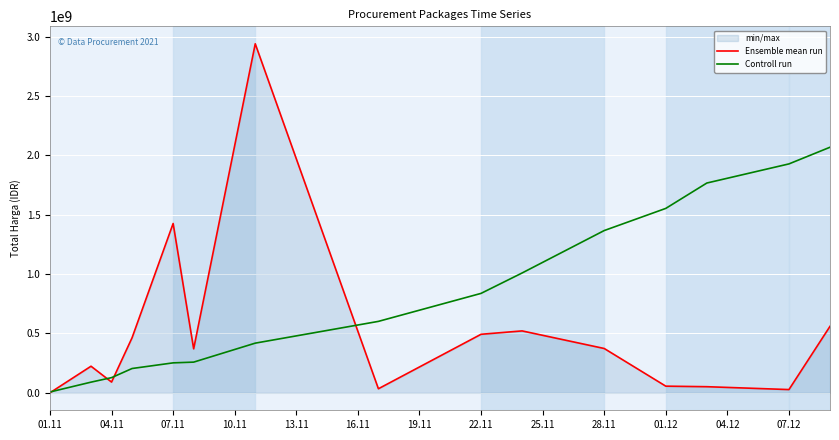

Does the chart display data point markers on the line(s)?

No